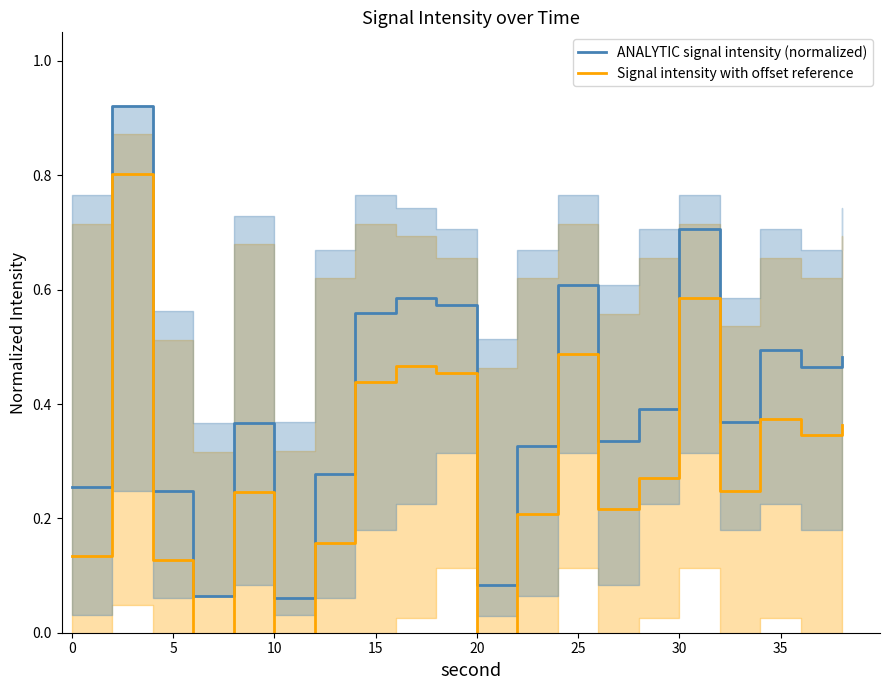

Rank the series by their maximum value, from lowest to highest.

Signal intensity with offset reference, ANALYTIC signal intensity (normalized)